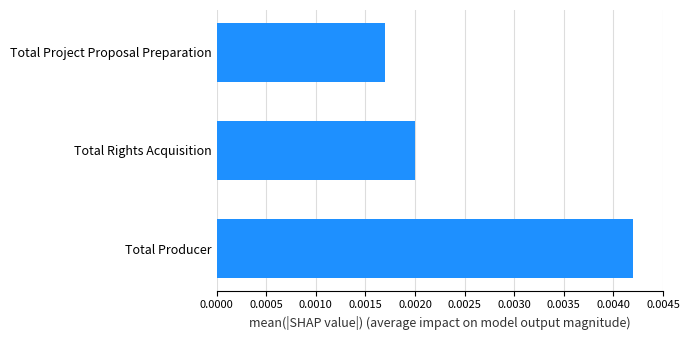

Does the chart contain stacked bars?

No